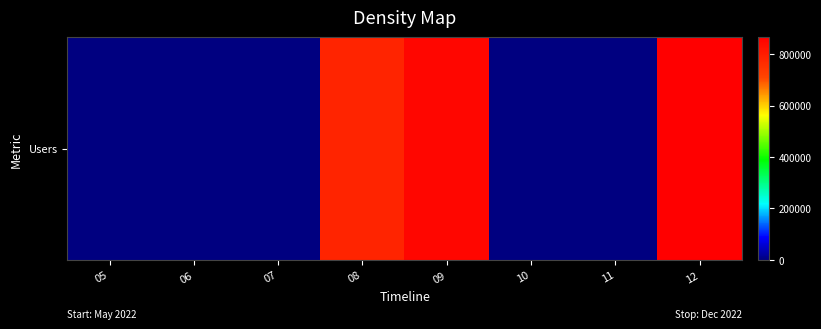

Where is the data nearest to the value 432815?

08